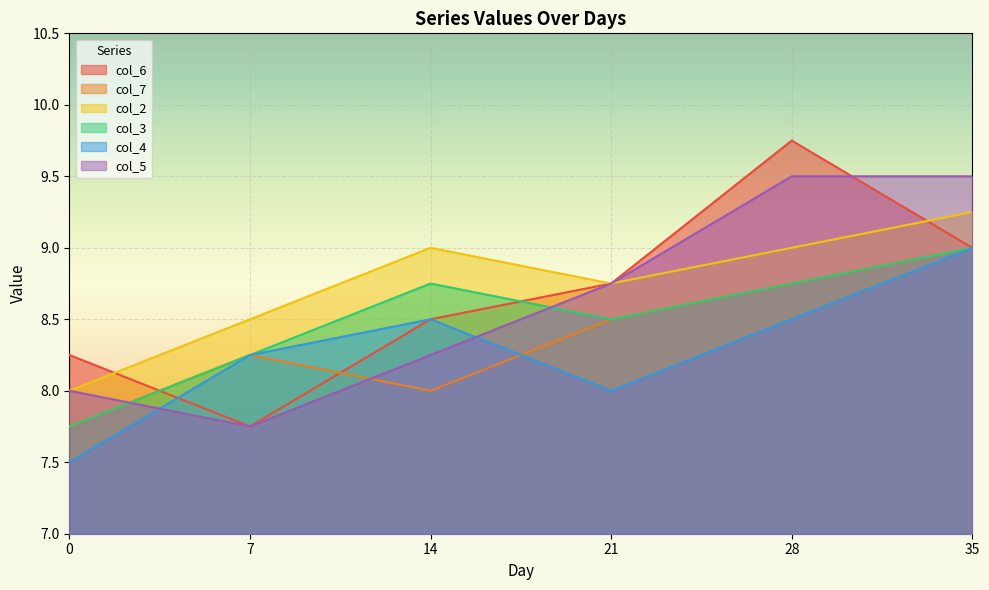

How many interior local valleys does the col_2 series have?

1